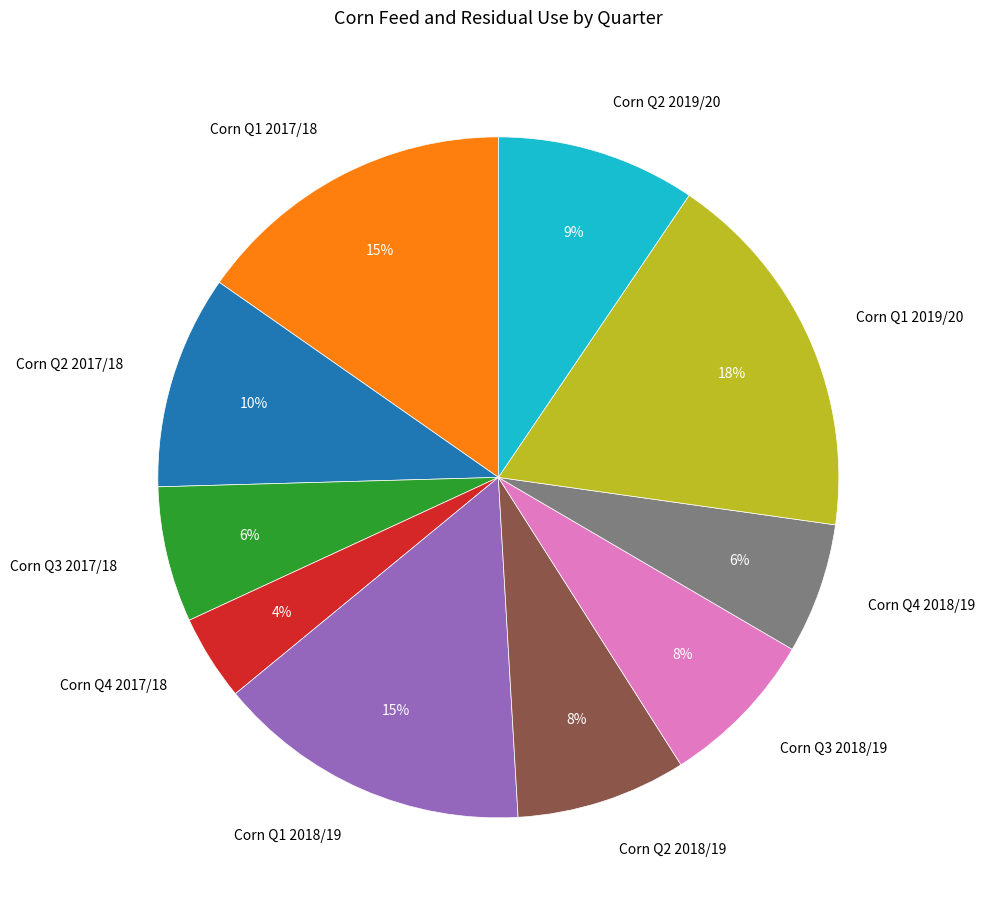

To the nearest percent, what portion does Corn Q2 2019/20 represent?

9%